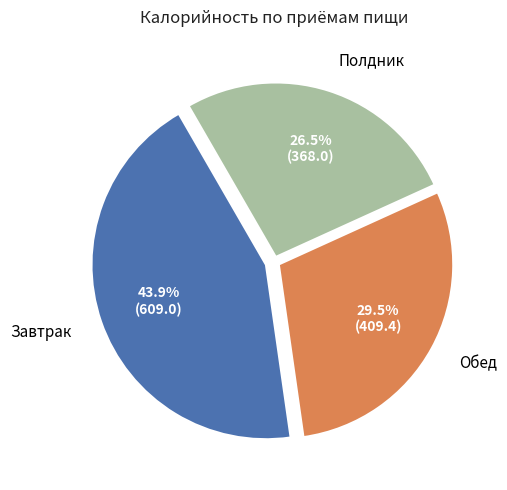

Which category has the smallest portion of the pie?

Полдник